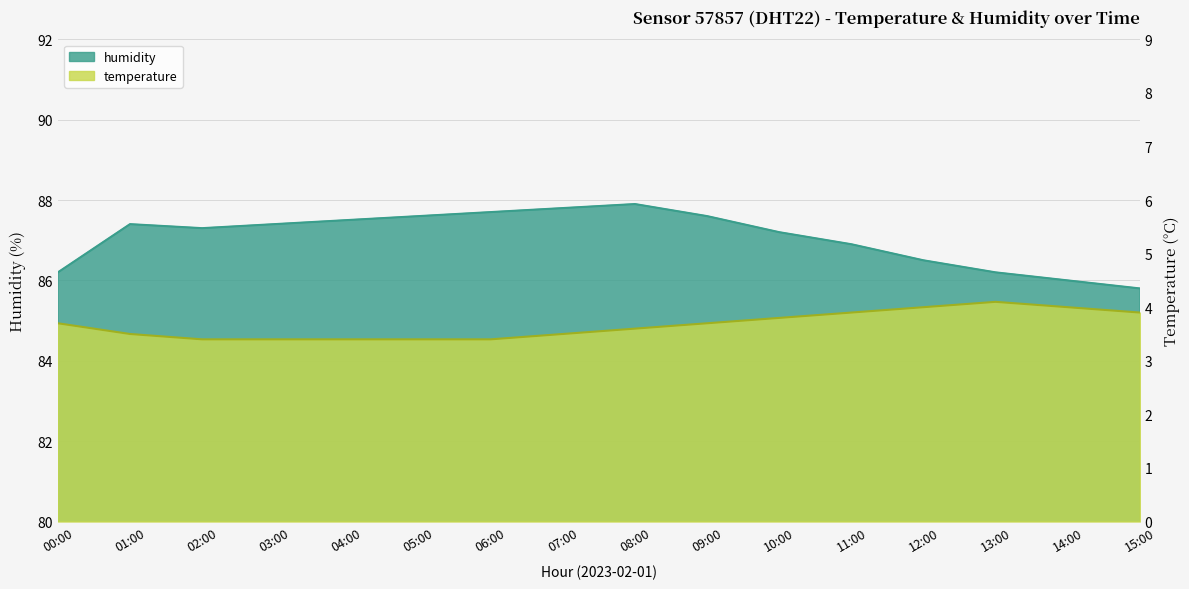

What is the average value of the humidity series?

87.1